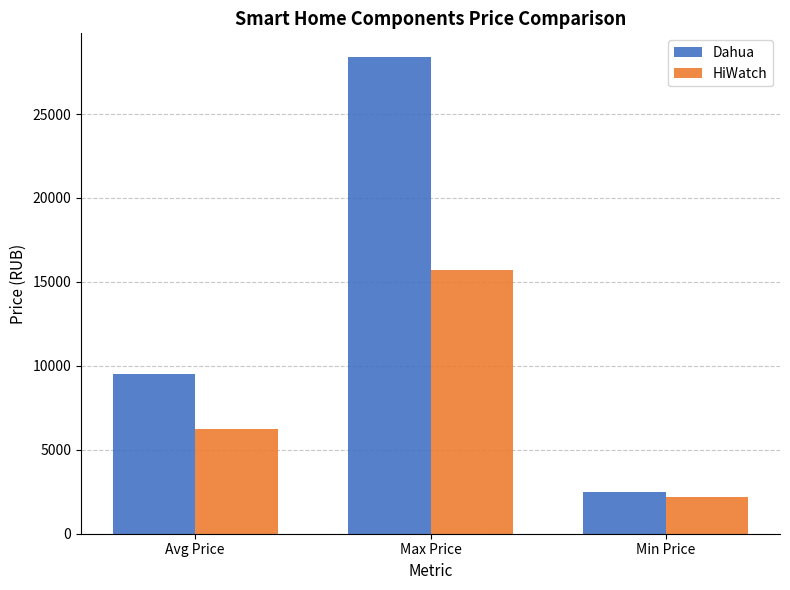

Is it true that Dahua equals 3694 at Min Price?

False